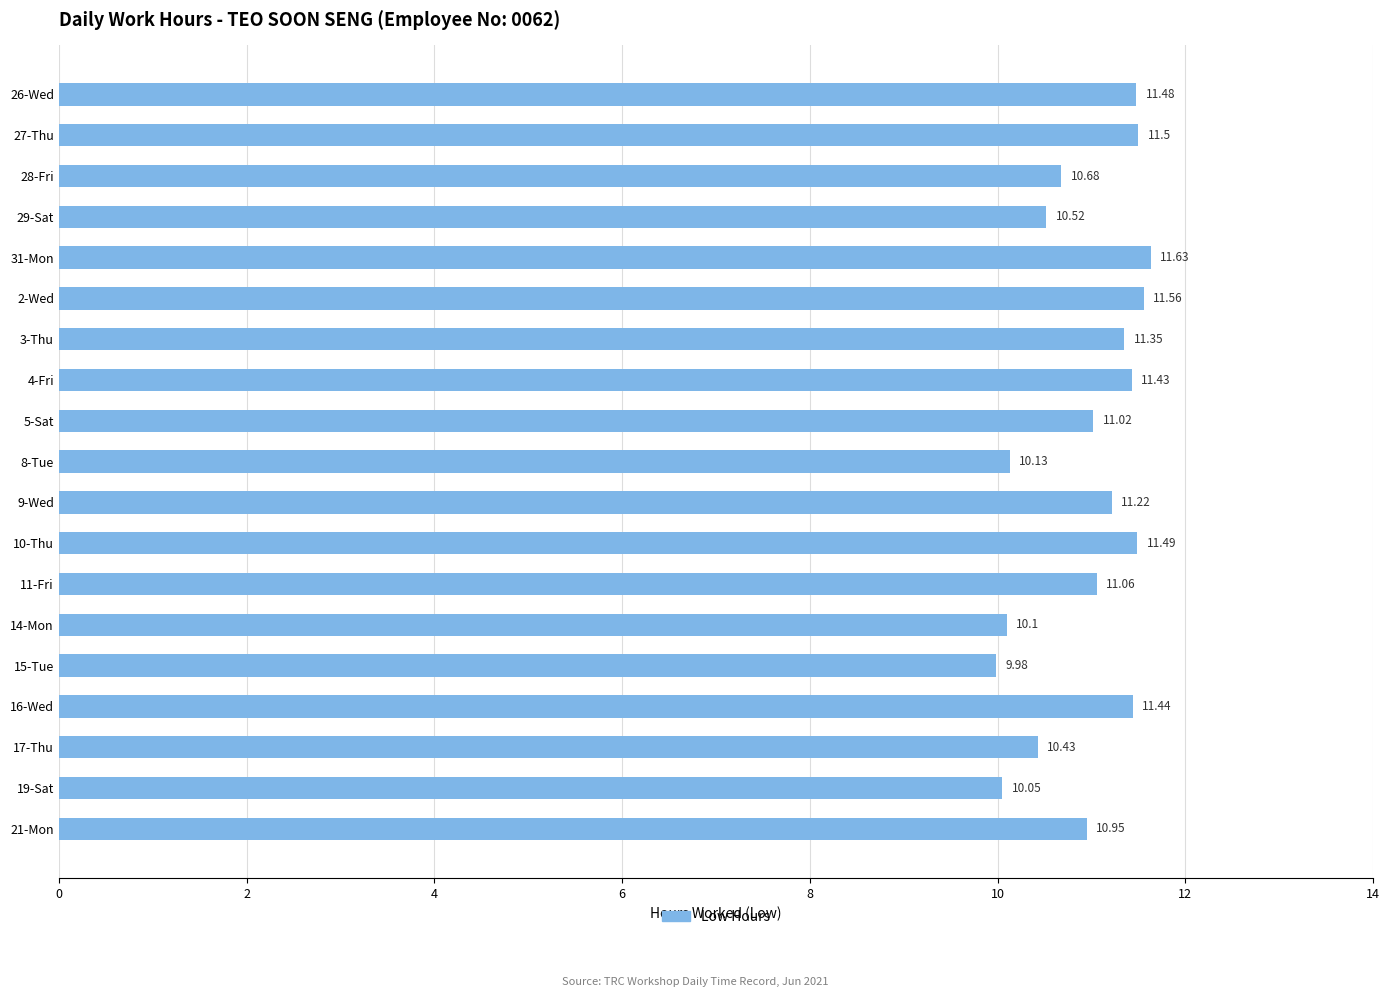

What is the sum of all values?

208.0